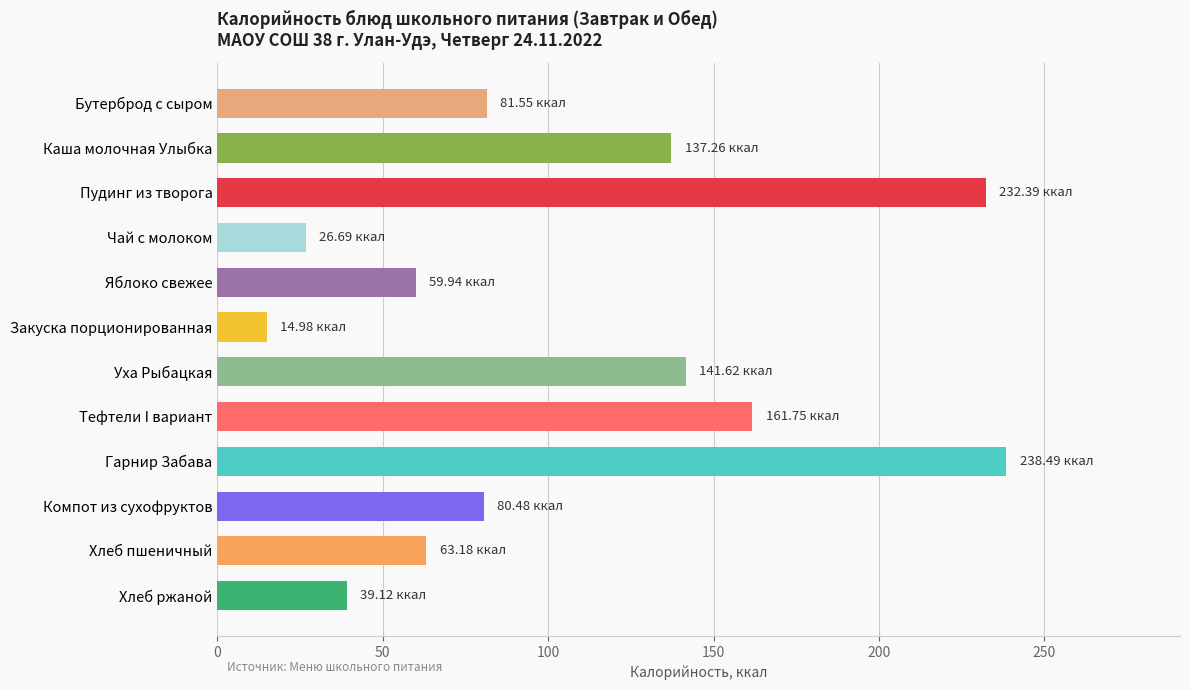

What is the label of the 2nd bar from the bottom?

Хлеб пшеничный